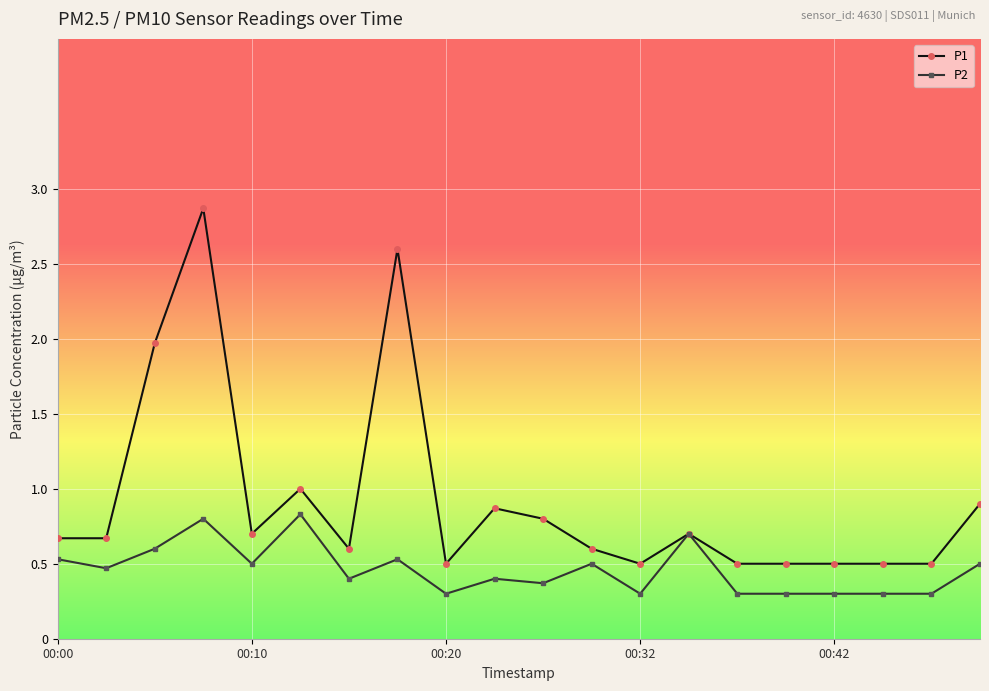

Rank the series by their maximum value, from lowest to highest.

P2, P1